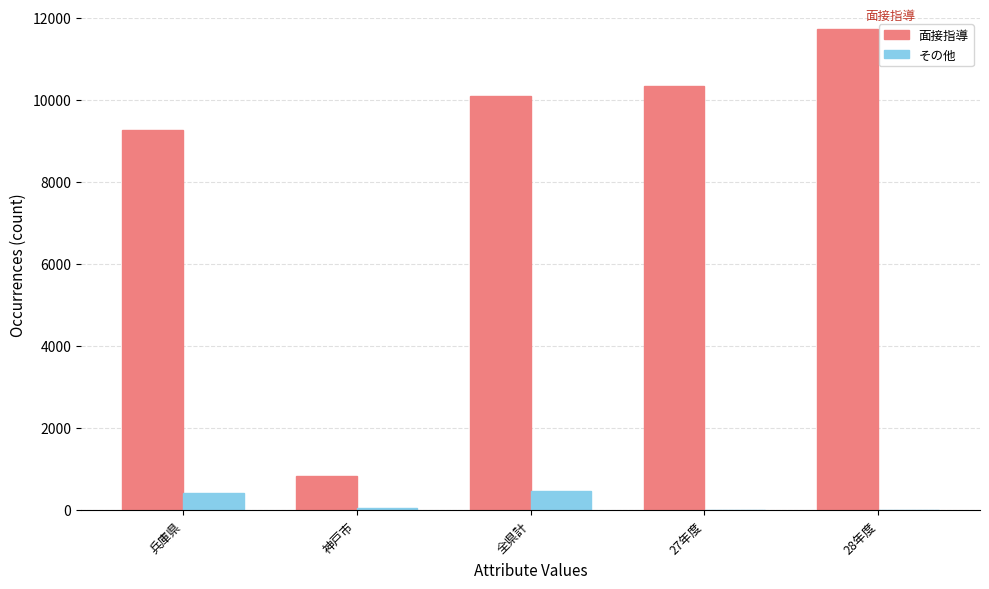

The その他 series shows 416 at 兵庫県. True or false?

True